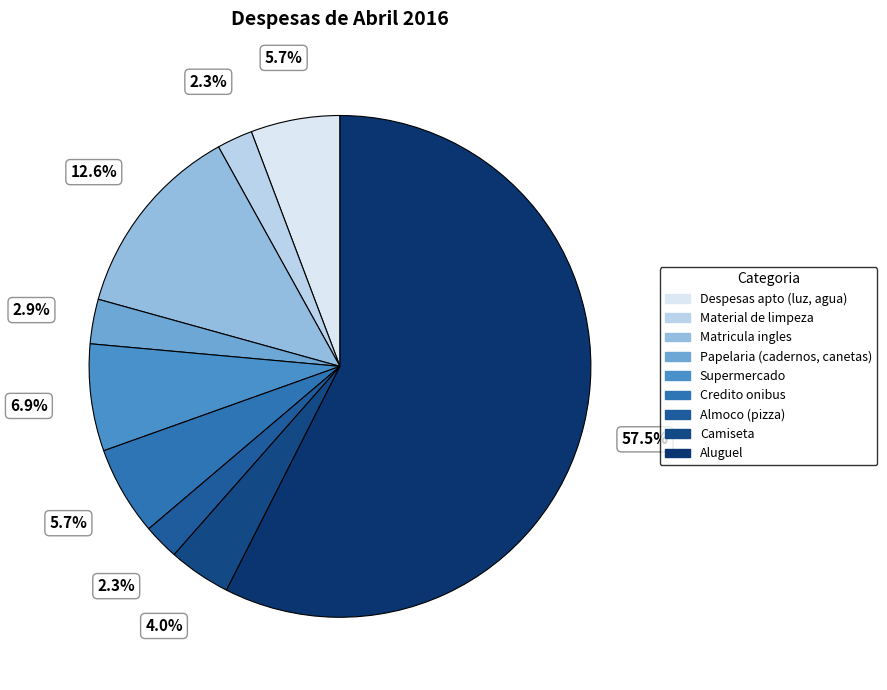

What is the total percentage of Matricula ingles and Supermercado?

19.5%